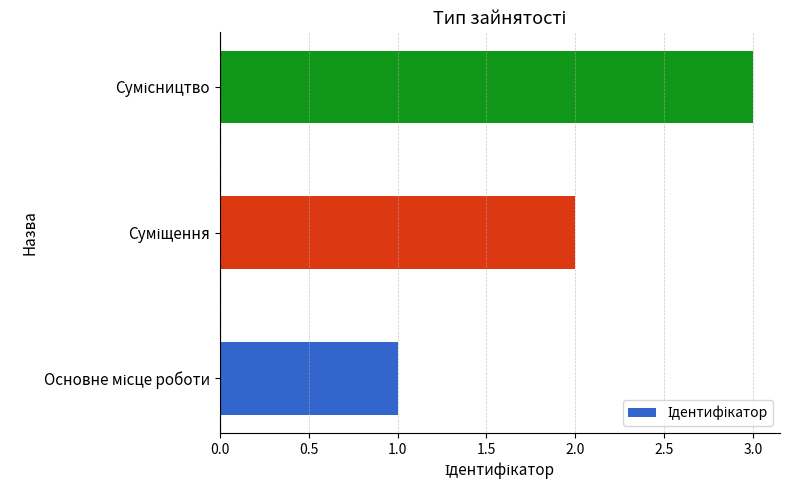

What is the sum of all values?

6